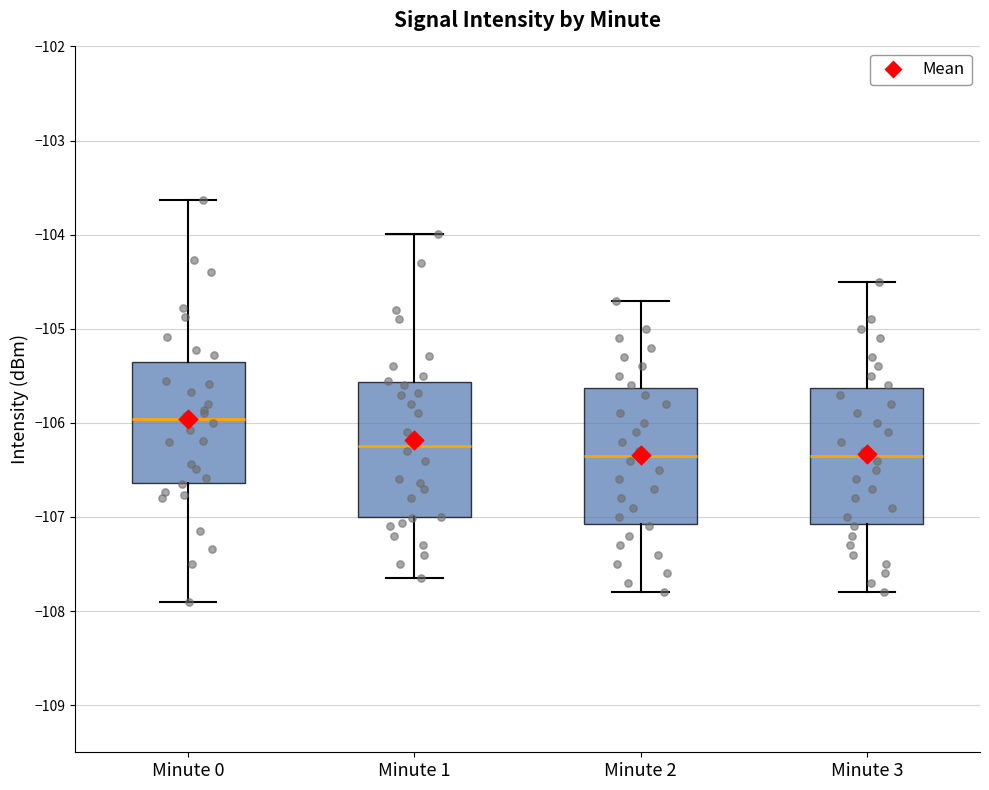

Where does the median line of the box for Minute 2 sit on the y-axis? The values are not printed on the chart, so give them approximately, as read against the axis.

-106.3